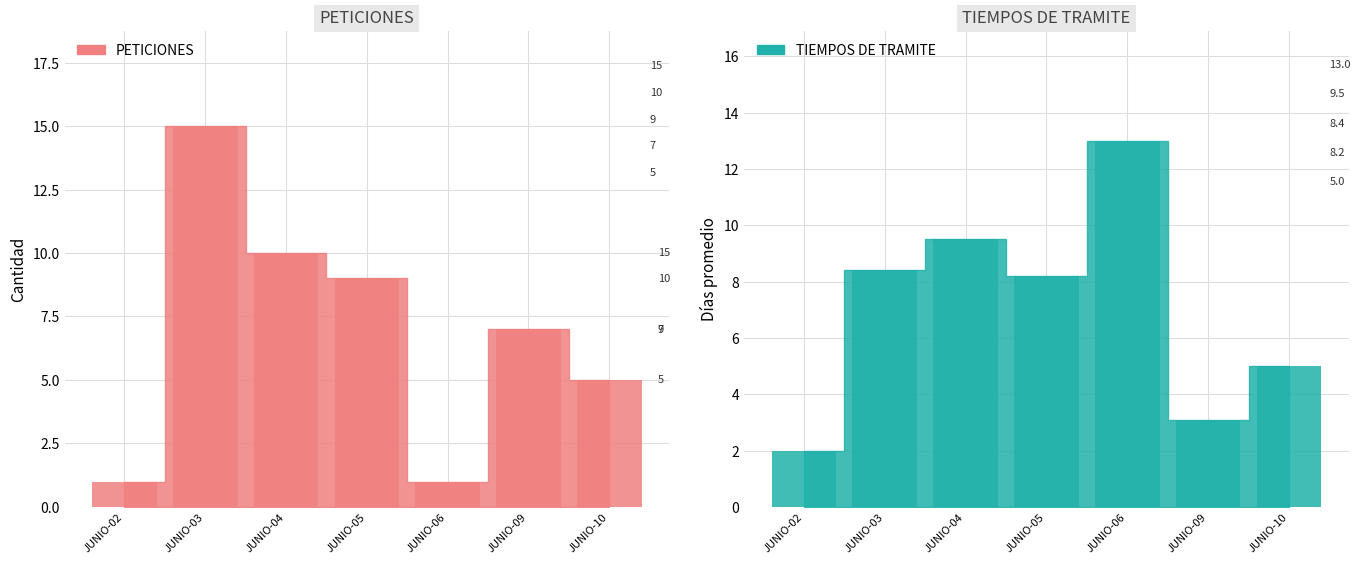

Does the chart contain any negative values?

No